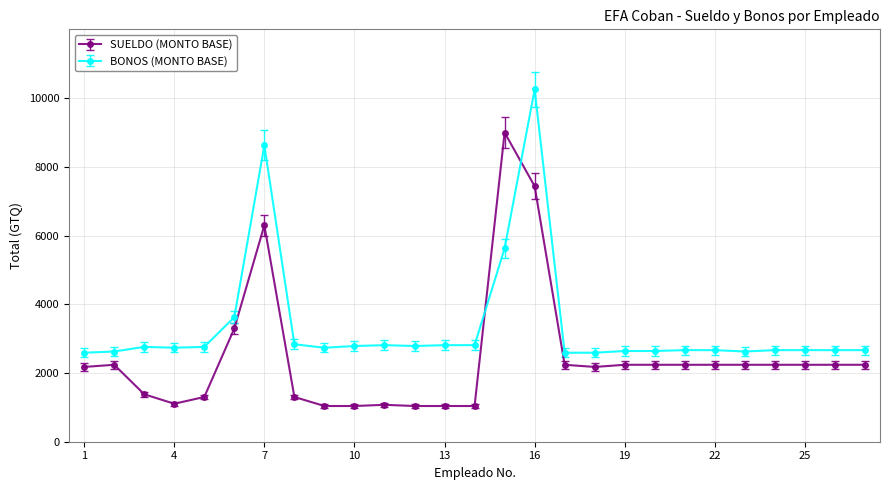

True or false: SUELDO (MONTO BASE) and BONOS (MONTO BASE) cross at least once.

True